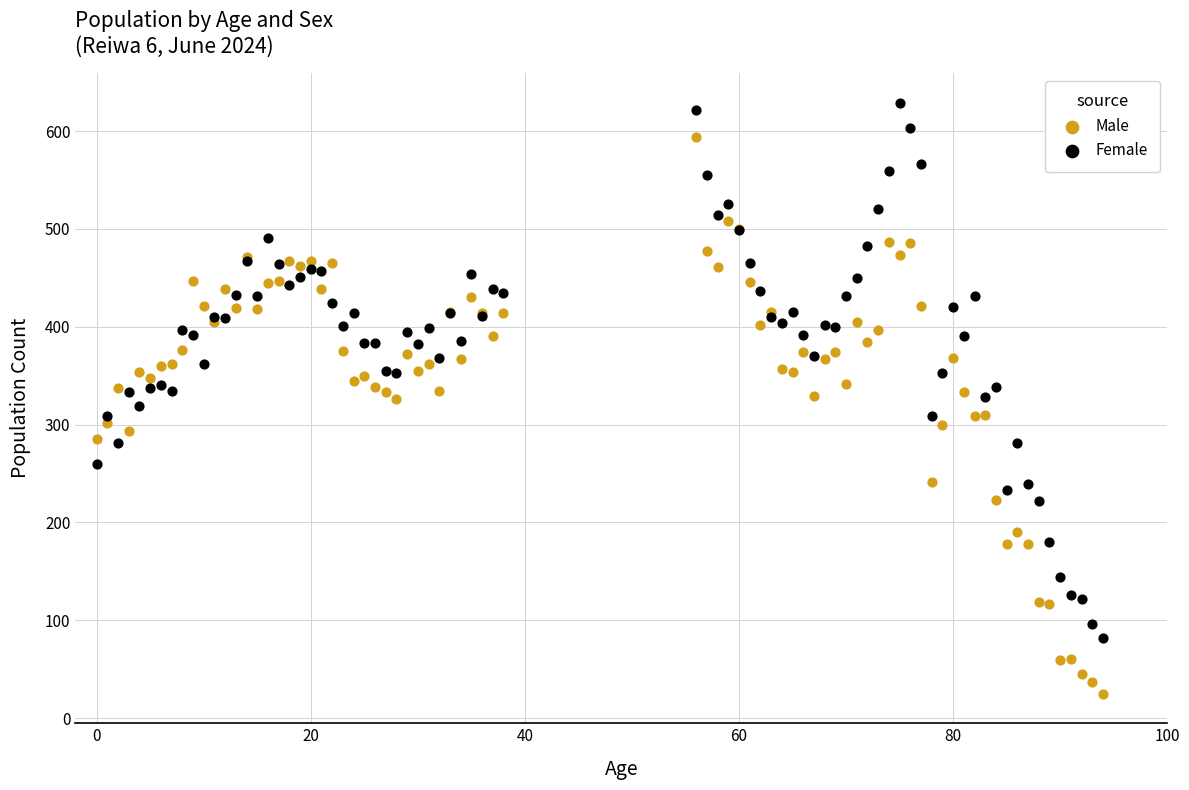

Which series has the largest Y range (max minus min)?

Male